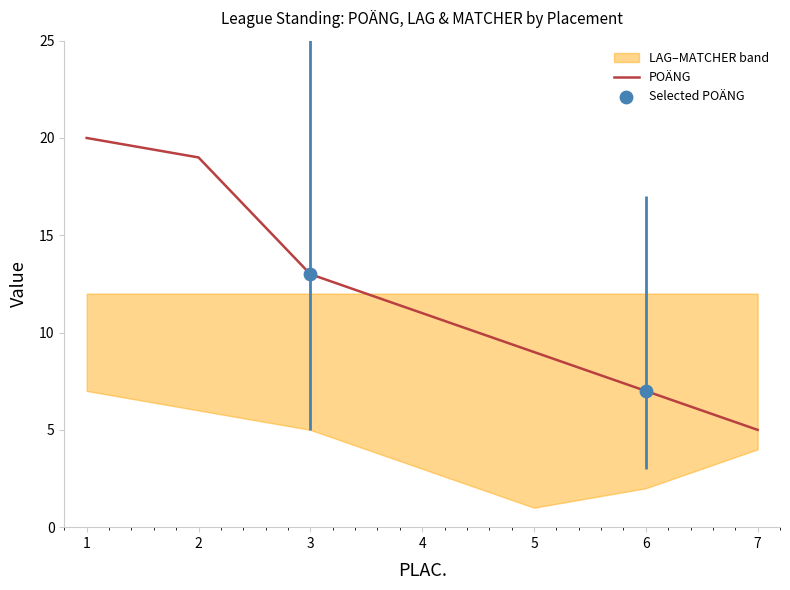

Which series has the largest Y range (max minus min)?

POÄNG